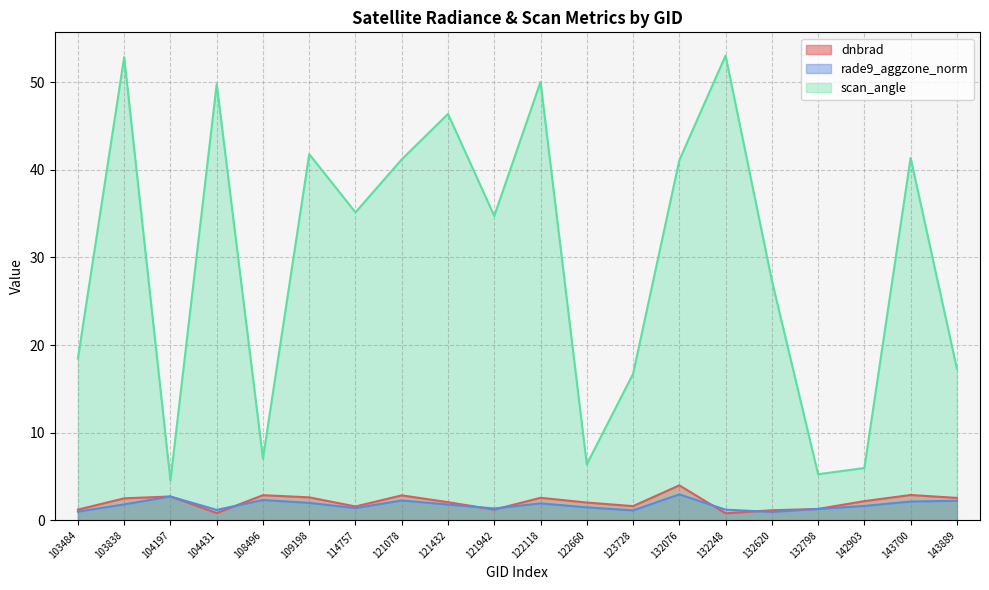

True or false: scan_angle has a value of 35.1 at 114757.

True